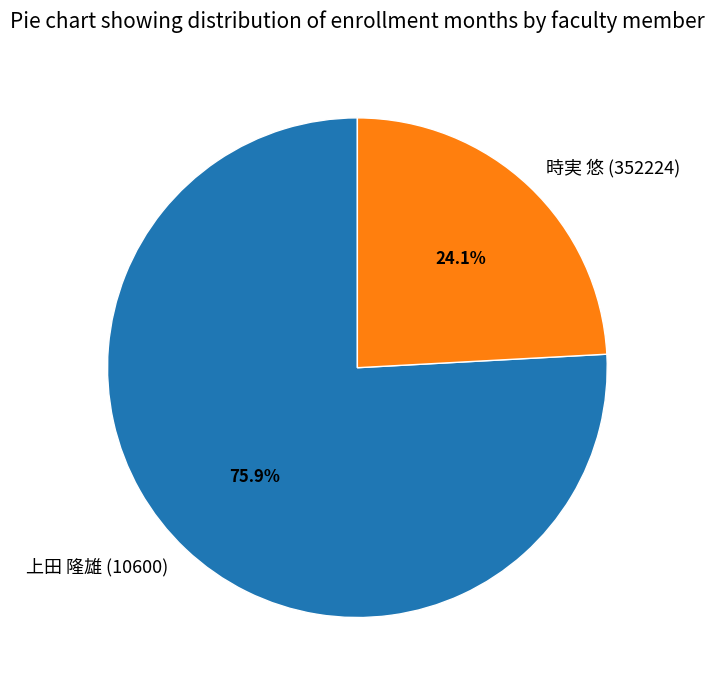

How many segments does this pie chart have?

2